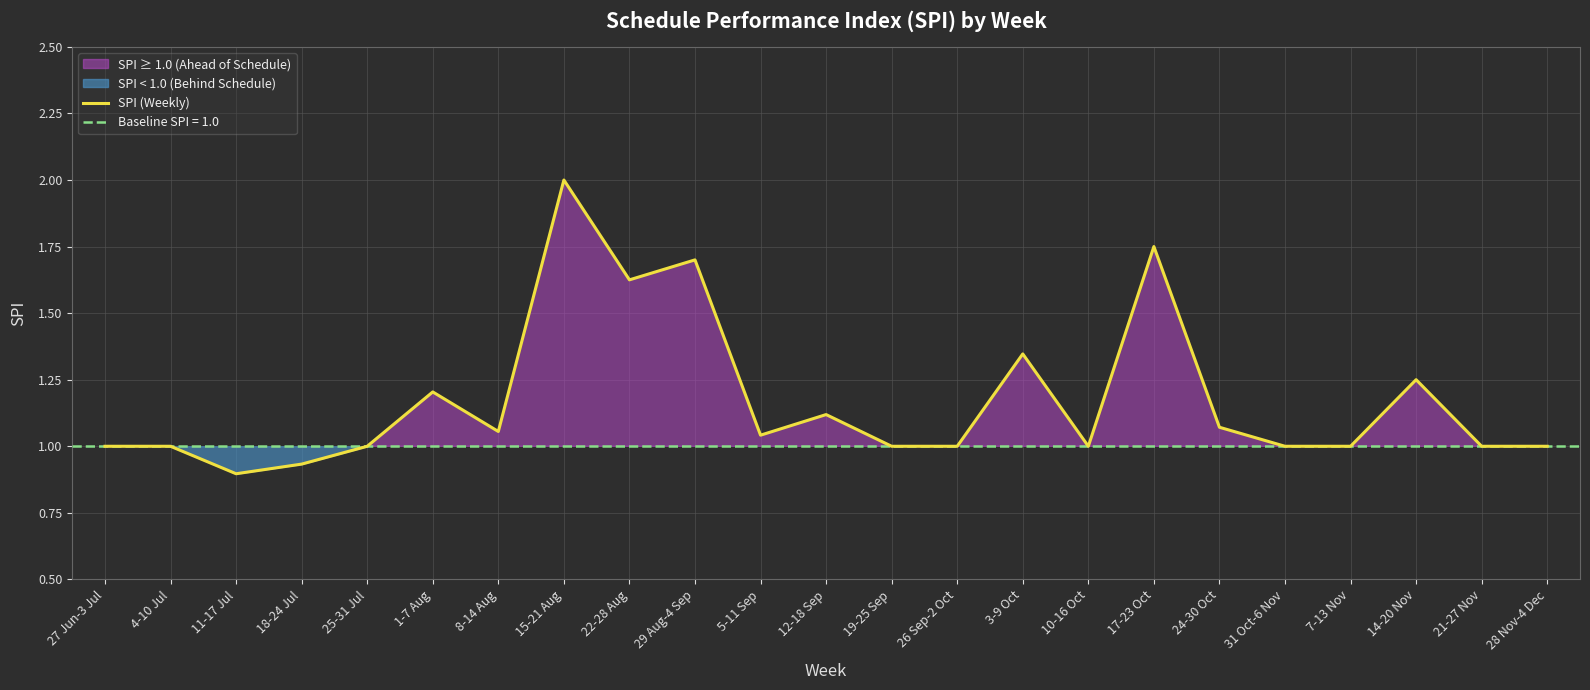

Is it true that the value at 14-20 Nov is 1.2?

True